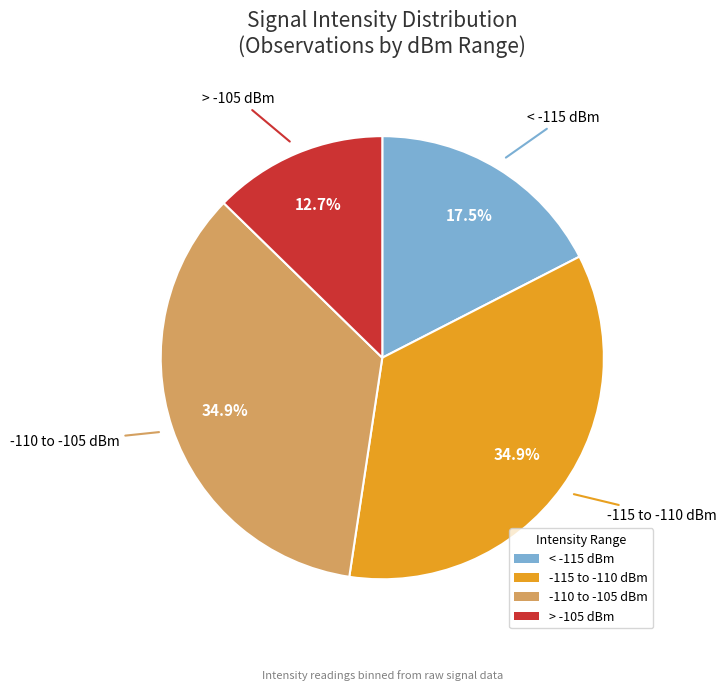

Is there a majority slice in this chart?

No